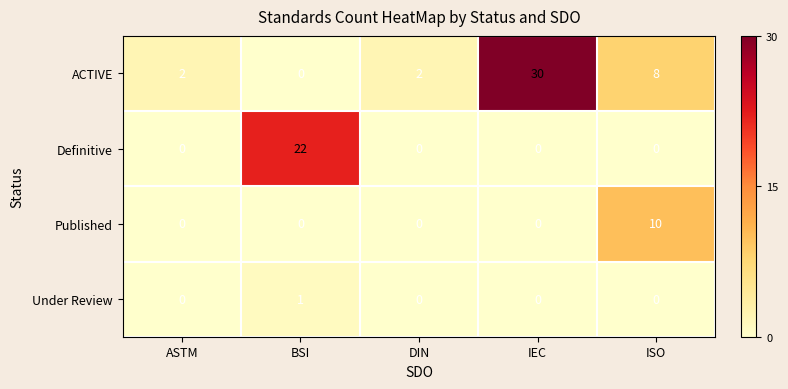

Which series changed the most between BSI and ISO?

Definitive